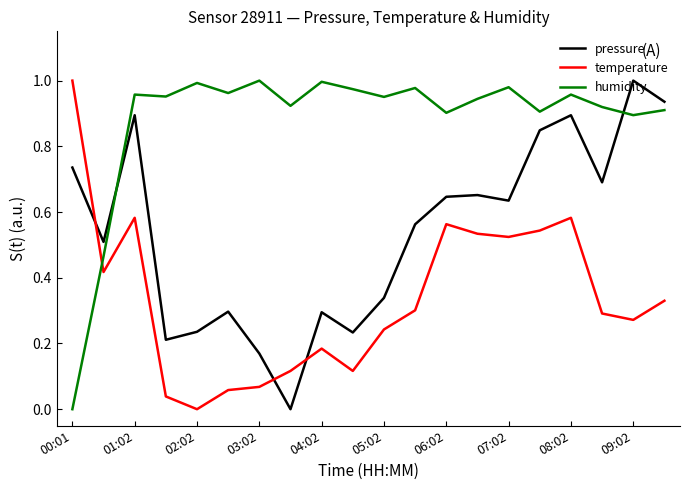

What are all the series names shown in the legend?

pressure, temperature, humidity